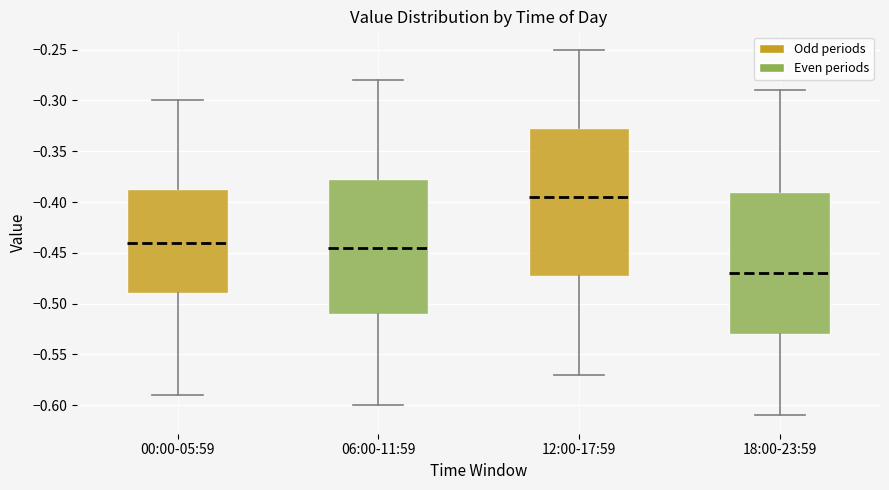

Which box has the lowest median line?

18:00-23:59